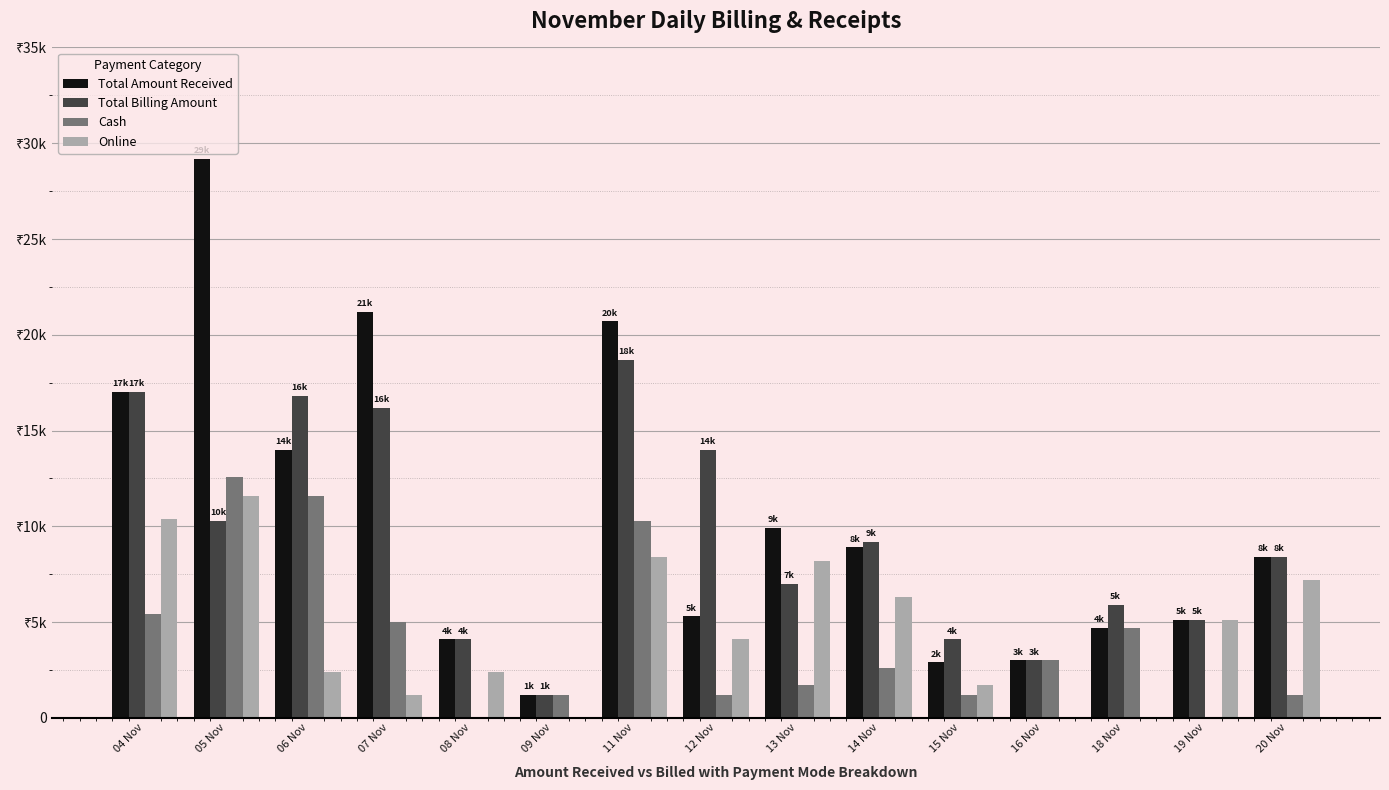

Does the chart contain stacked bars?

No